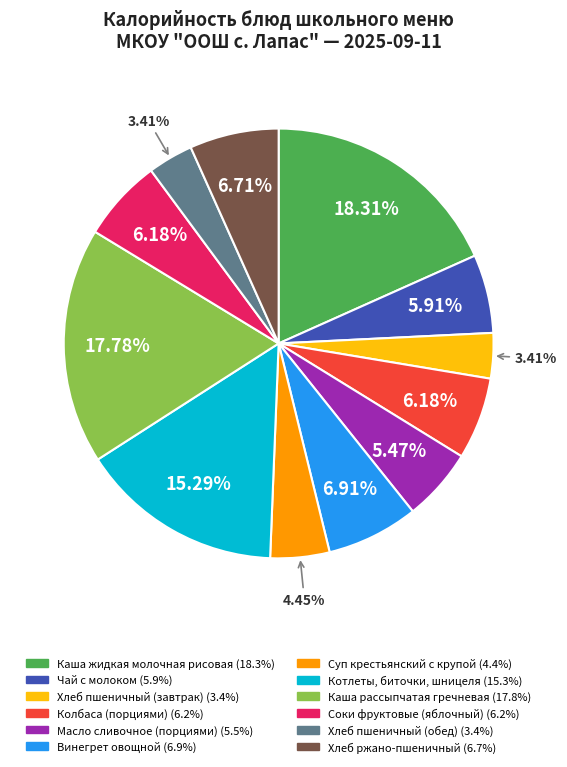

What is the largest slice in the pie chart?

Каша жидкая молочная рисовая